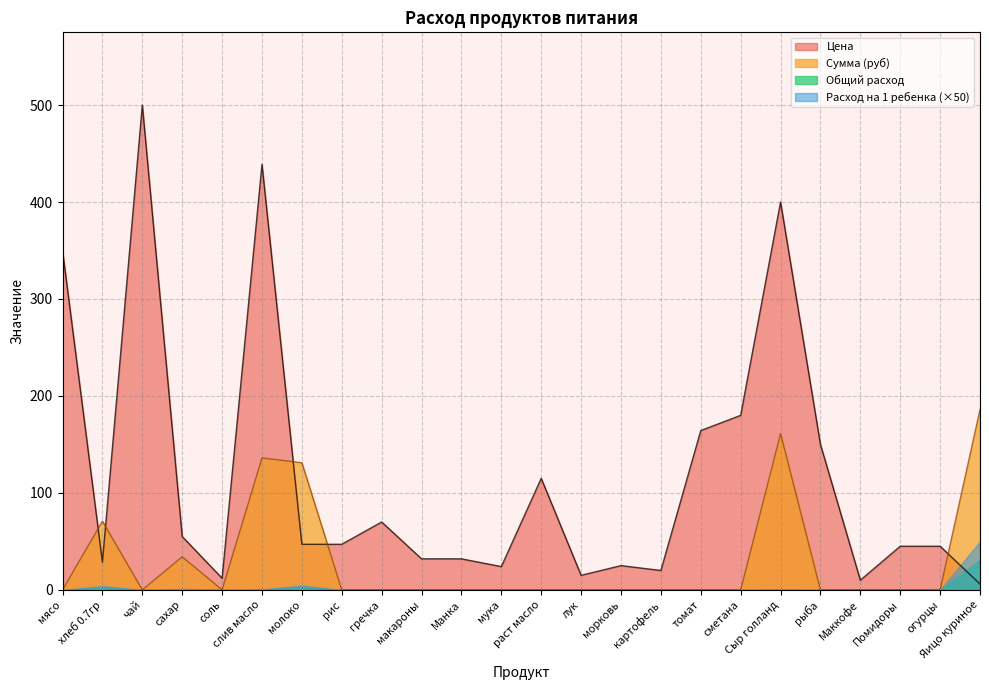

True or false: Сумма (руб) has a value of 0.0 at раст масло.

True